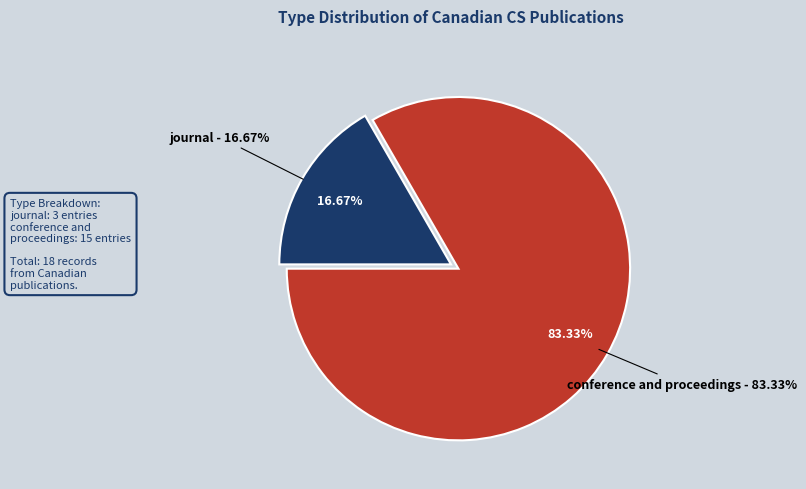

Is it true that journal is 17% of the pie?

True